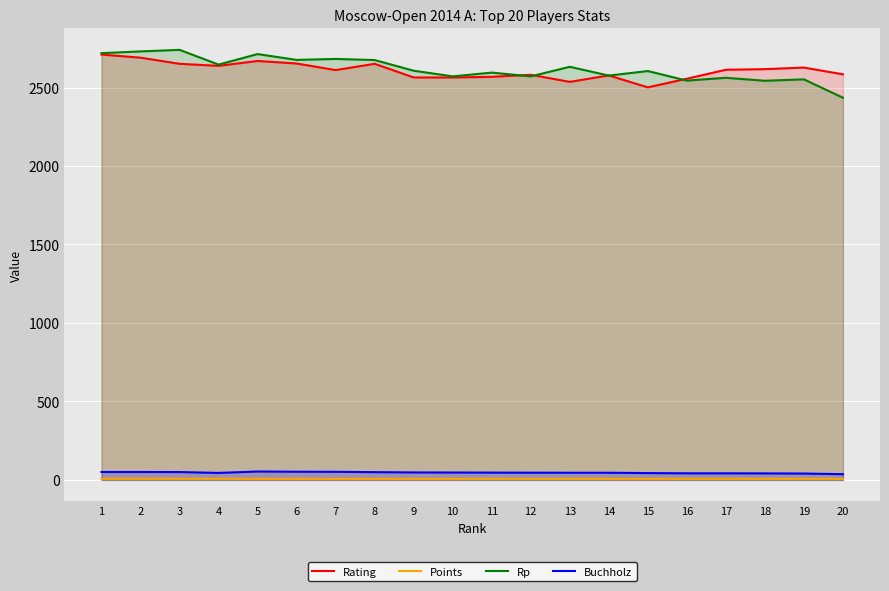

True or false: Rp and Points intersect in this chart.

False